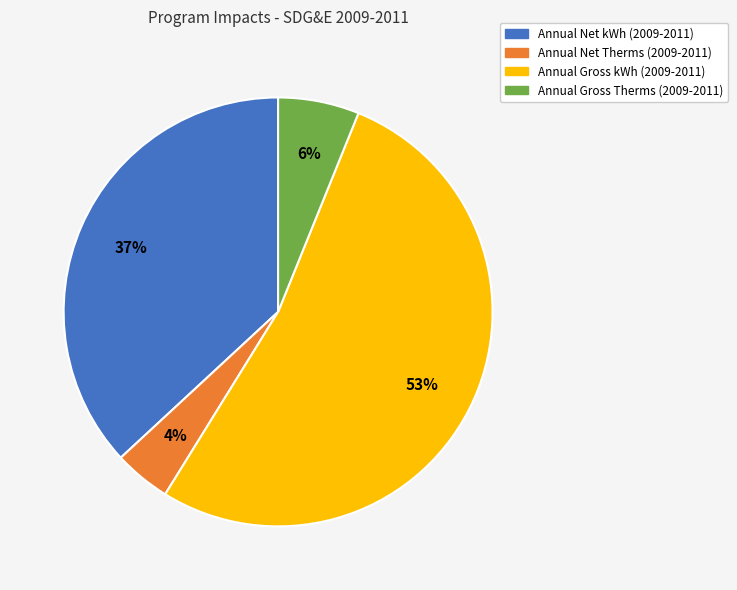

Does Annual Net Therms (2009-2011) represent more than half of the total?

No